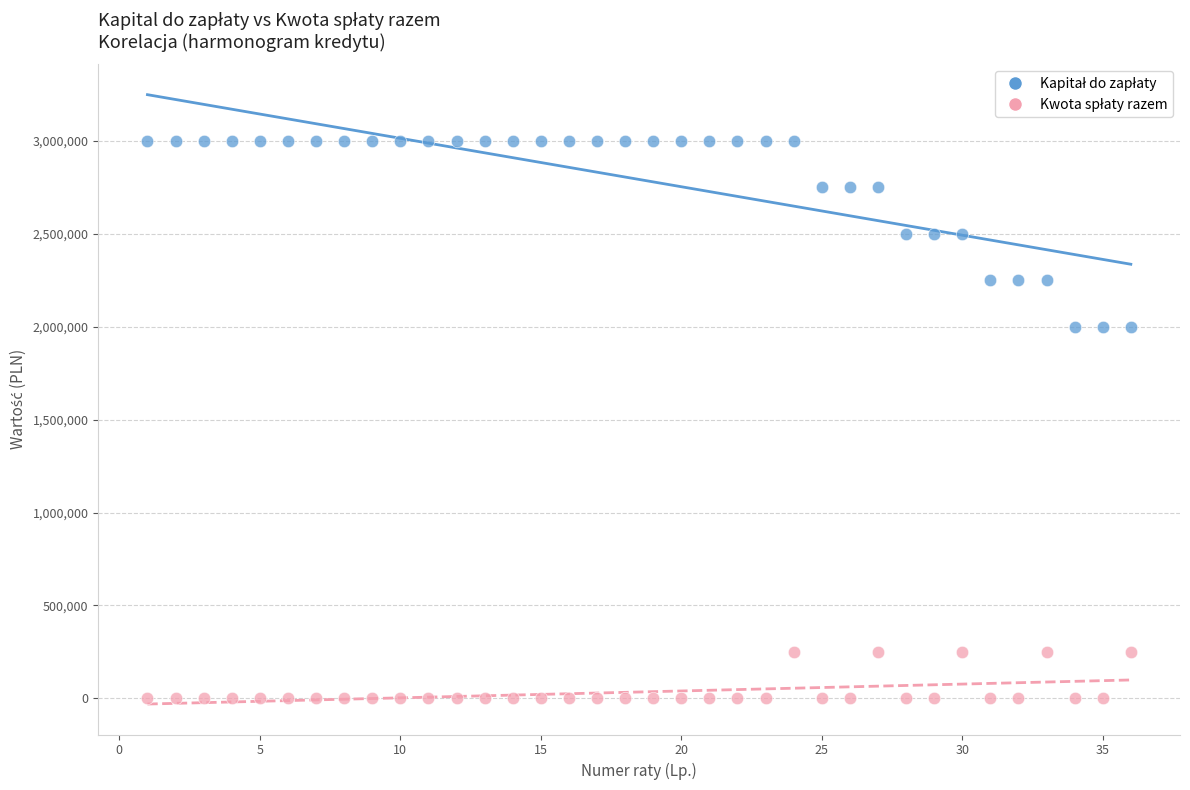

What is the X range (max minus min) for the scatter plot?

35